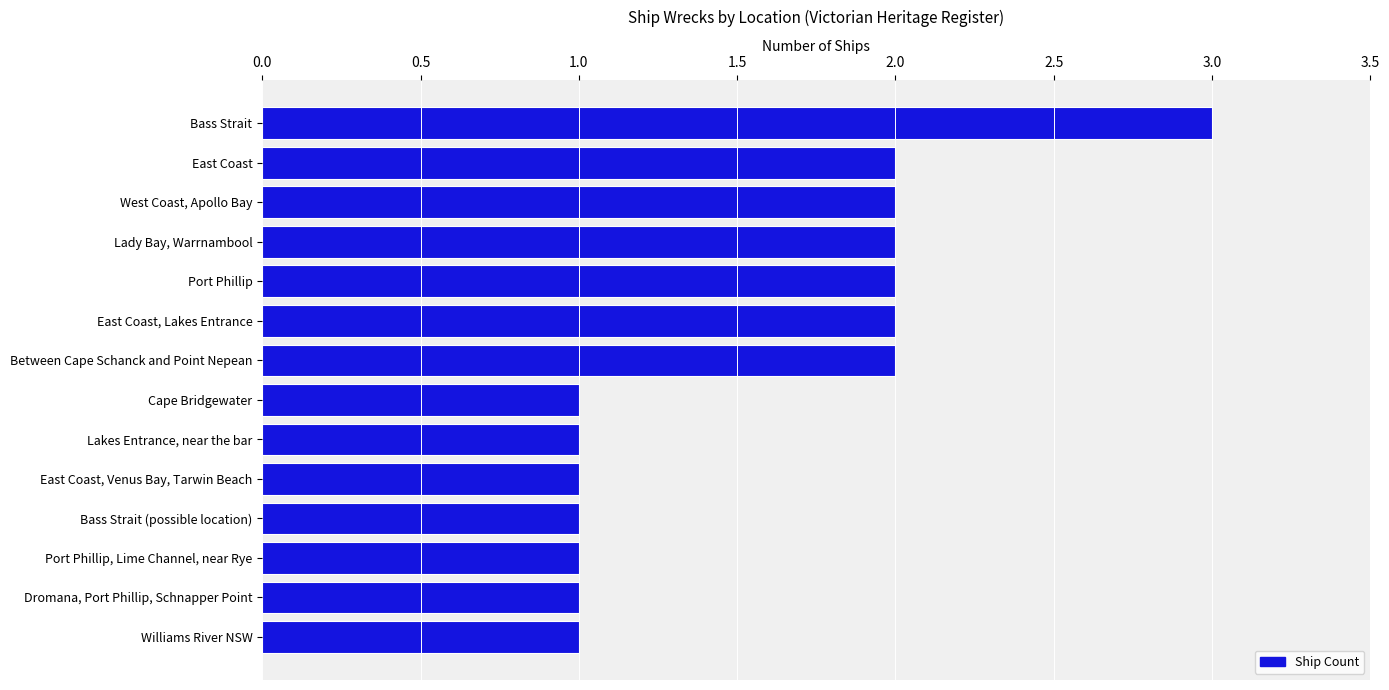

What is the sum of all values?

22